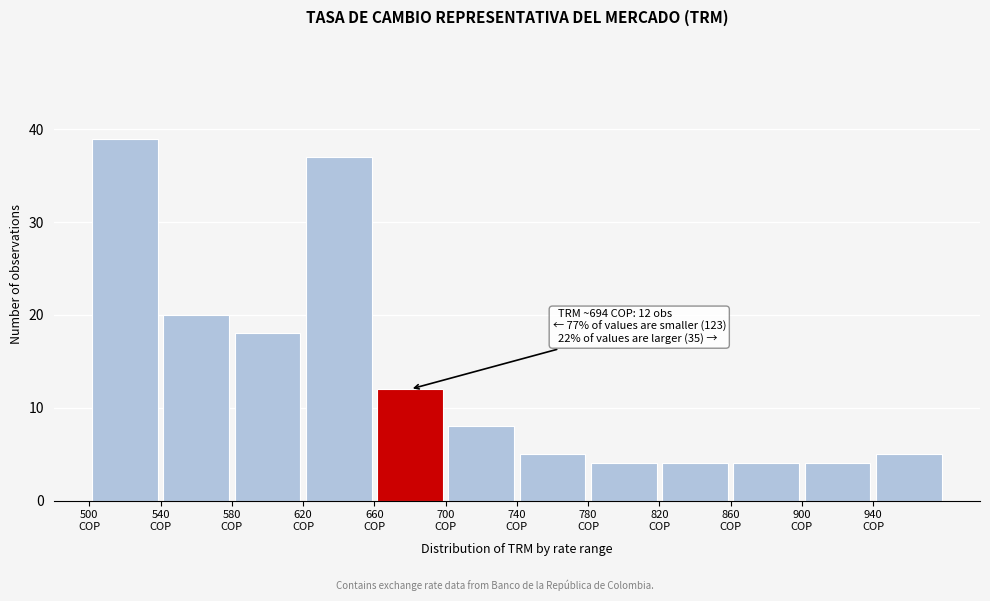

Which range on the x-axis has the tallest bar?

500 to 540